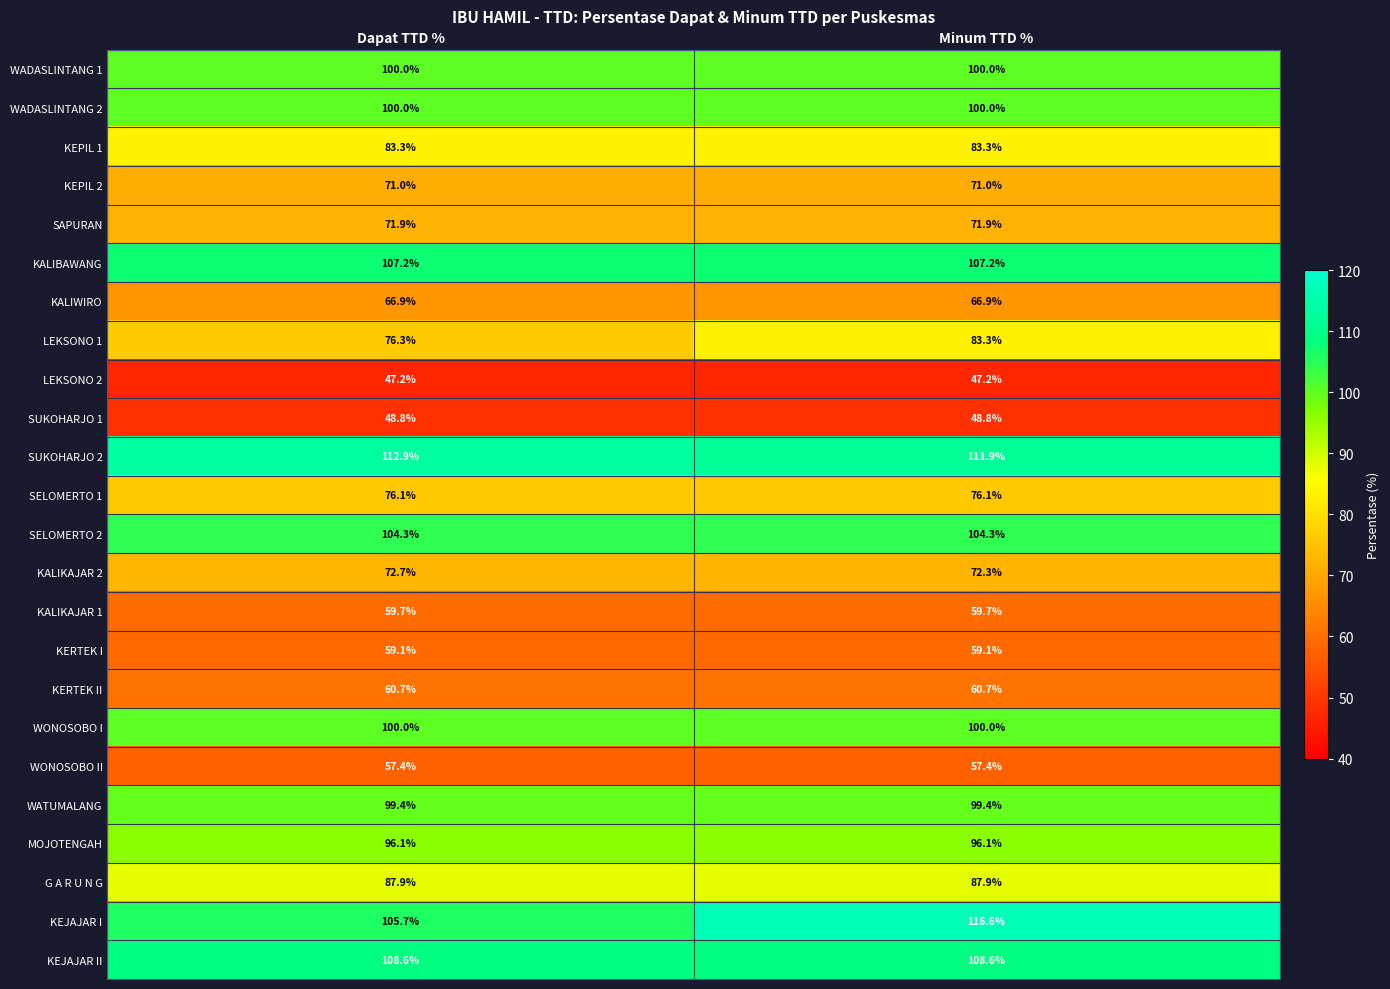

What is the average value of the WADASLINTANG 1 series?

100.0